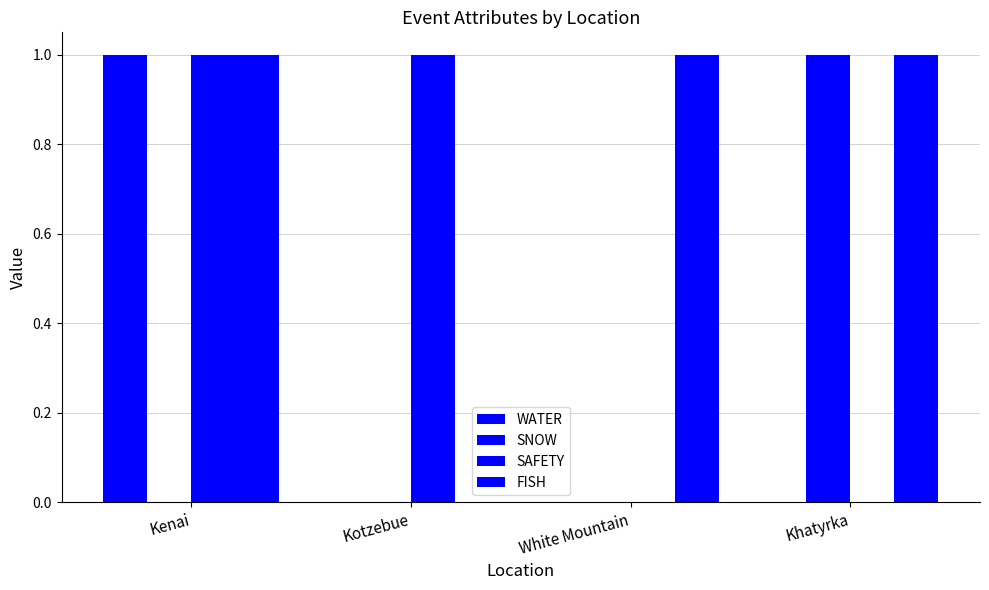

How many distinct data groups are displayed?

4